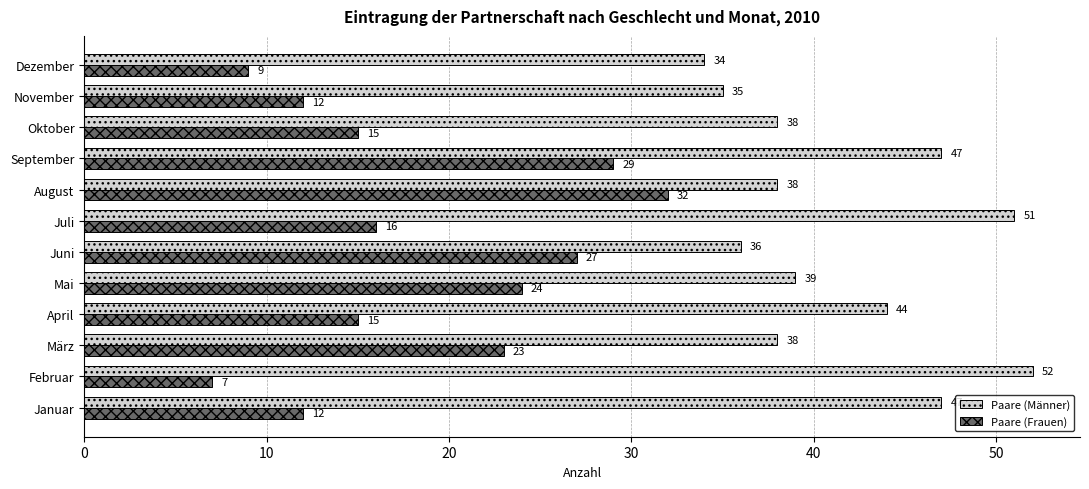

Which series has the largest total across all categories?

Paare (Männer)